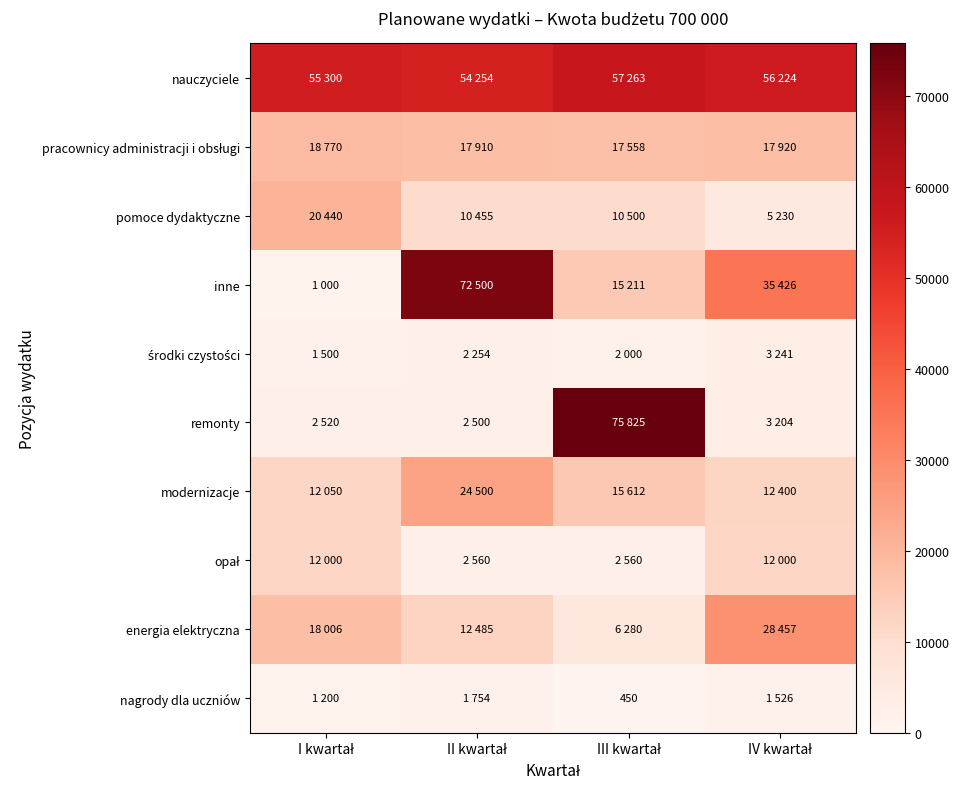

Rank the series by their maximum value, from lowest to highest.

nagrody dla uczniów, środki czystości, opał, pracownicy administracji i obsługi, pomoce dydaktyczne, modernizacje, energia elektryczna, nauczyciele, inne, remonty